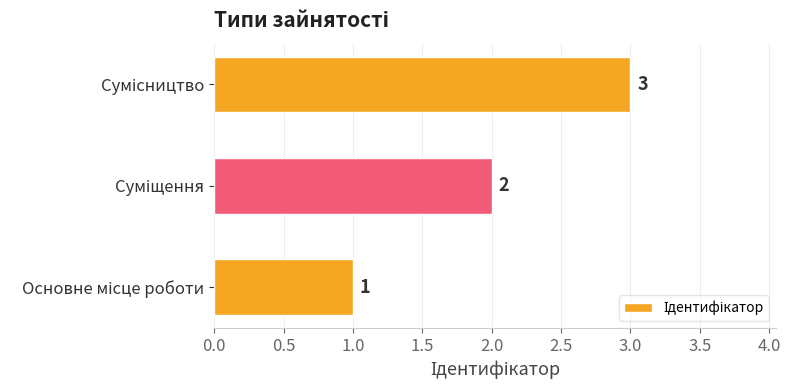

What is the maximum value shown in the chart?

3